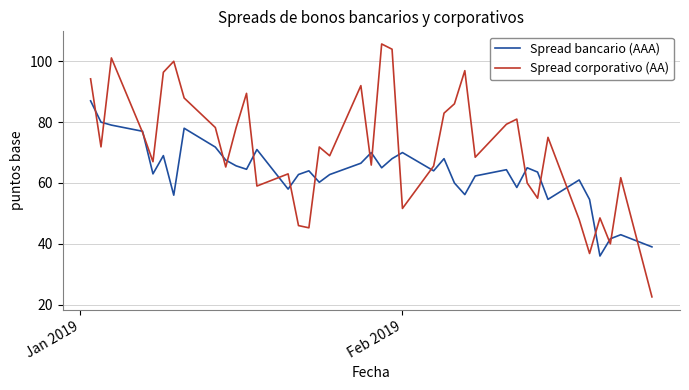

Which series has the largest range (max minus min)?

Spread corporativo (AA)